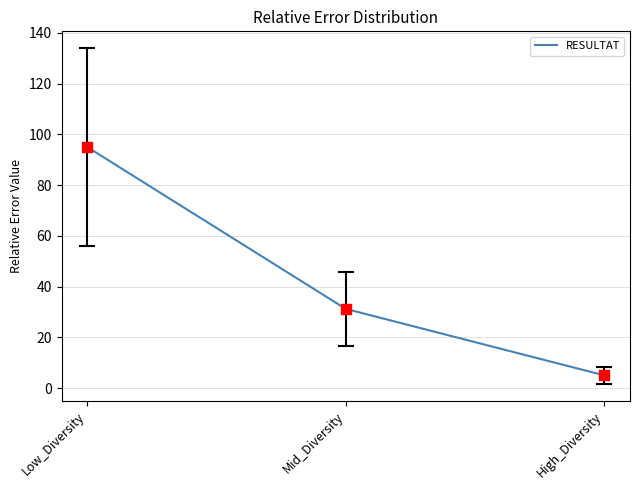

Between Mid_Diversity and Low_Diversity, which is larger?

Low_Diversity